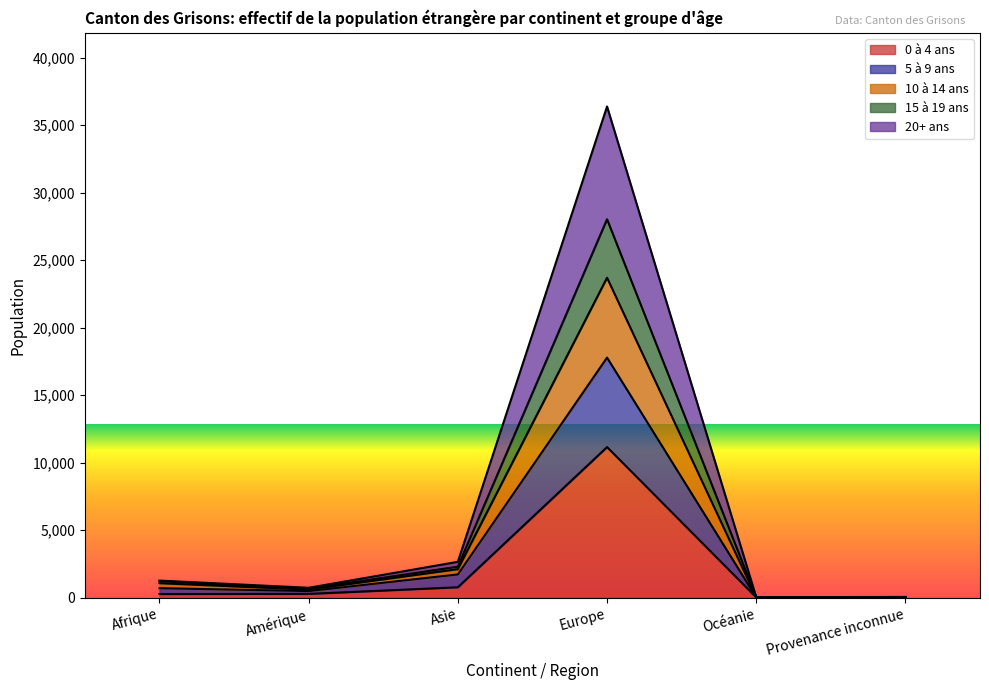

At which category is the sum across all series the highest?

Europe